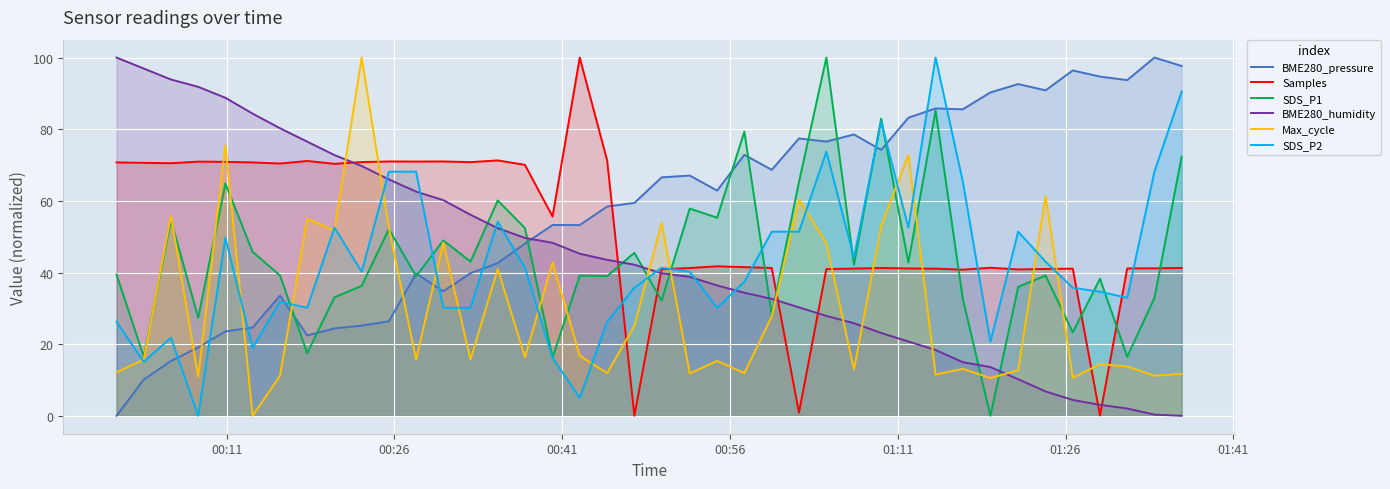

What is the average value of the SDS_P1 series?

44.3